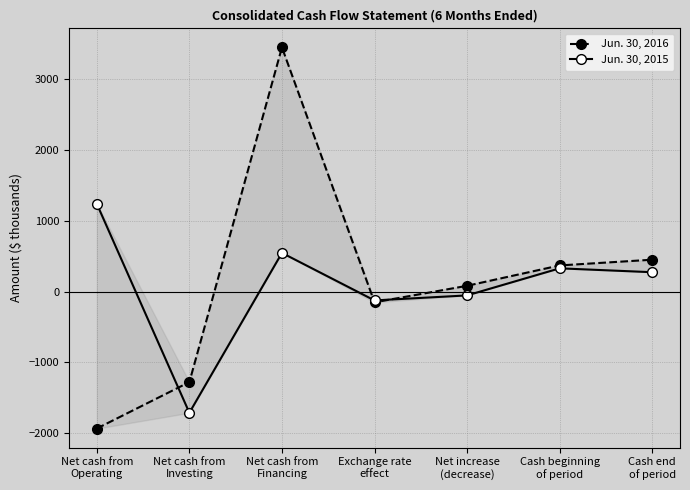

What is the spread (max minus min) of values at Net cash from
Operating?

3178